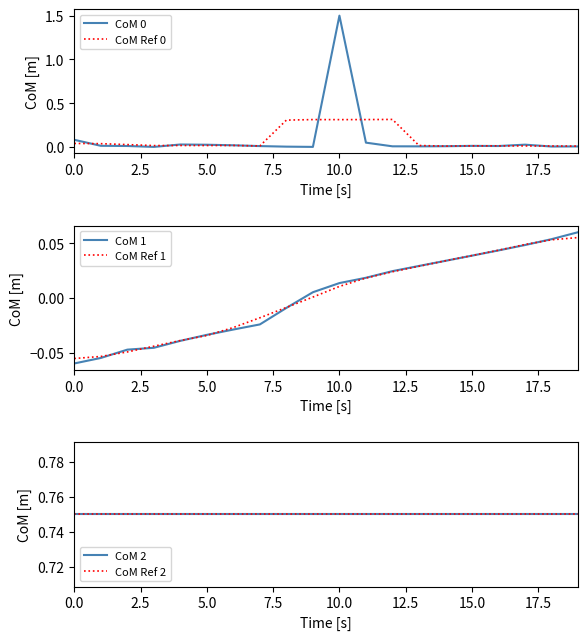

What is the highest value of the CoM Ref 2 series?

0.8